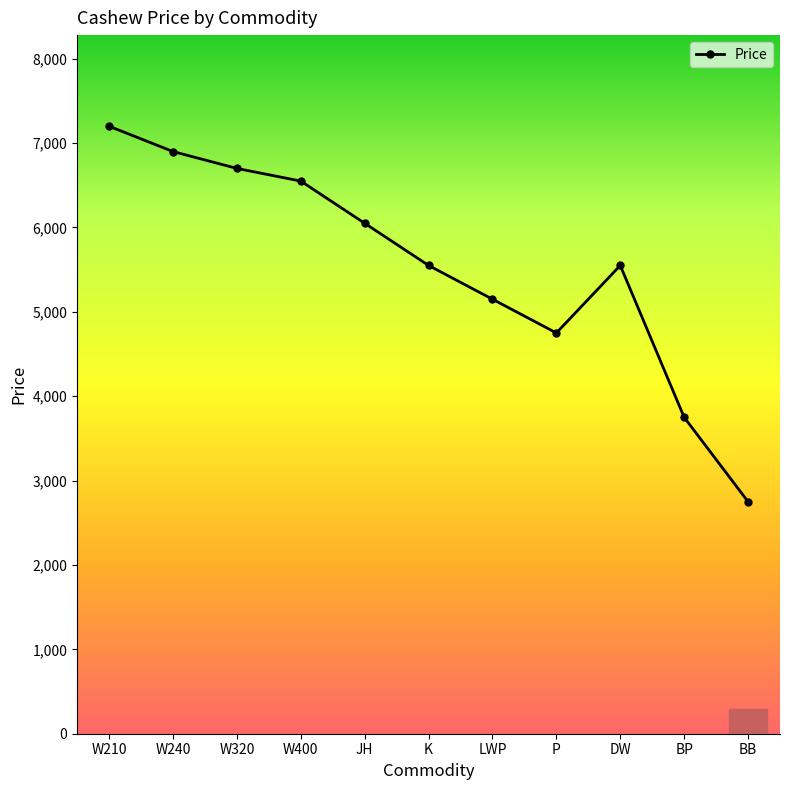

True or false: the data shows 6700 at W320.

True